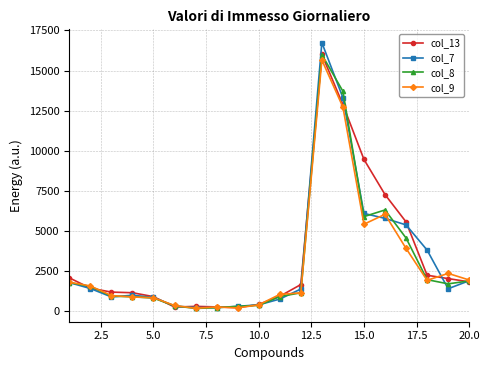

Which series has the widest spread of values?

col_7